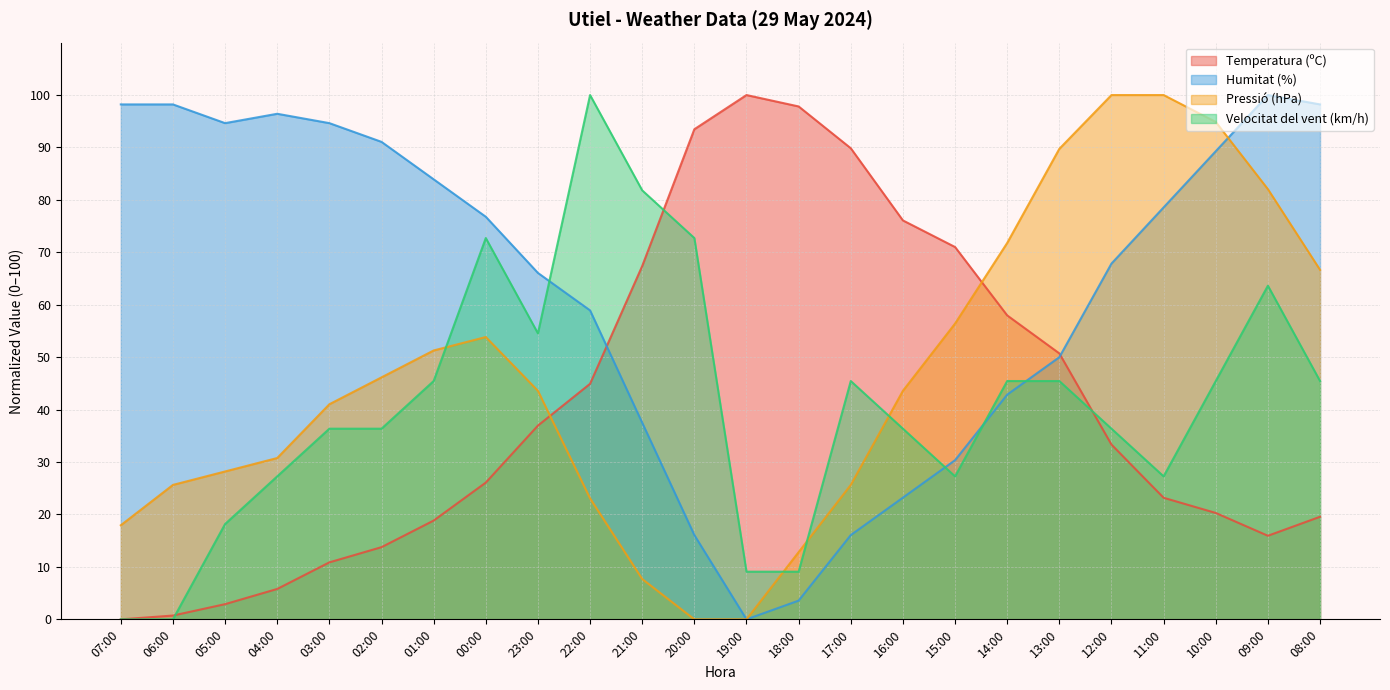

The value of Temperatura (ºC) at 19:00 is 21.3. True or false?

False